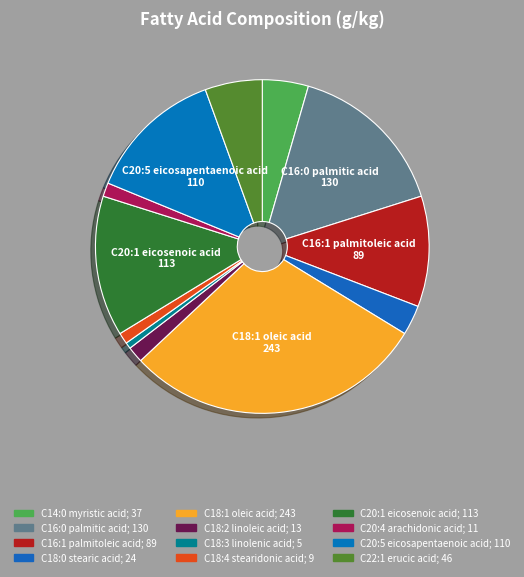

Count the number of slices in the pie.

12